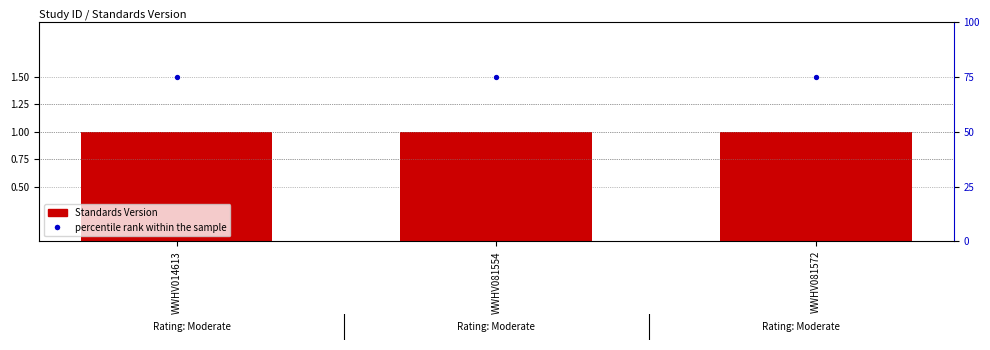

Which series reaches the maximum Y coordinate?

percentile rank within the sample